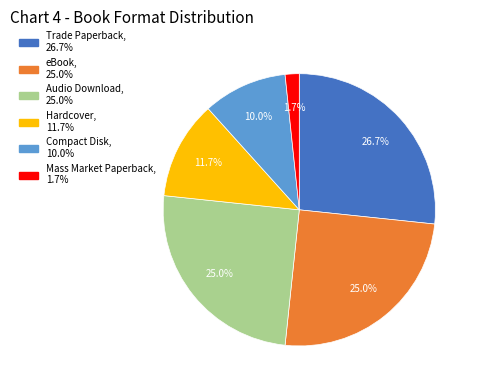

Count the number of slices in the pie.

6